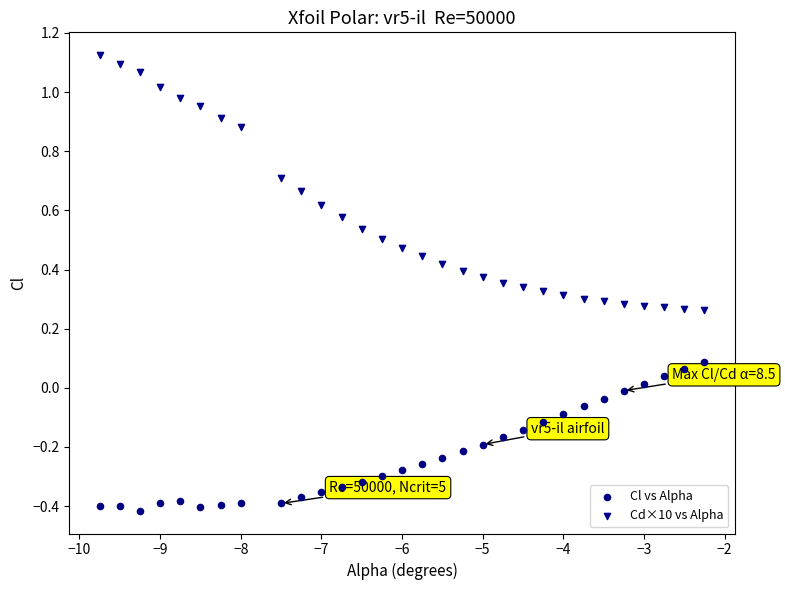

Which series reaches the minimum Y coordinate?

Cl vs Alpha